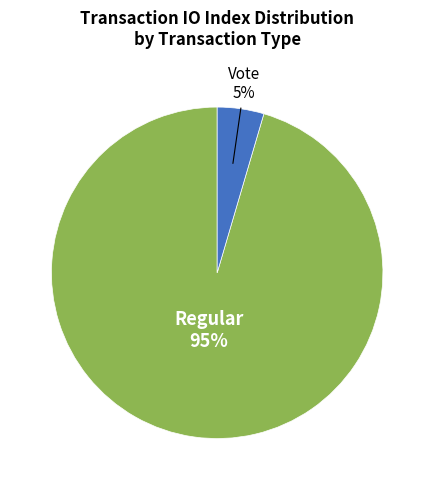

Is it true that Vote is 10% of the pie?

False